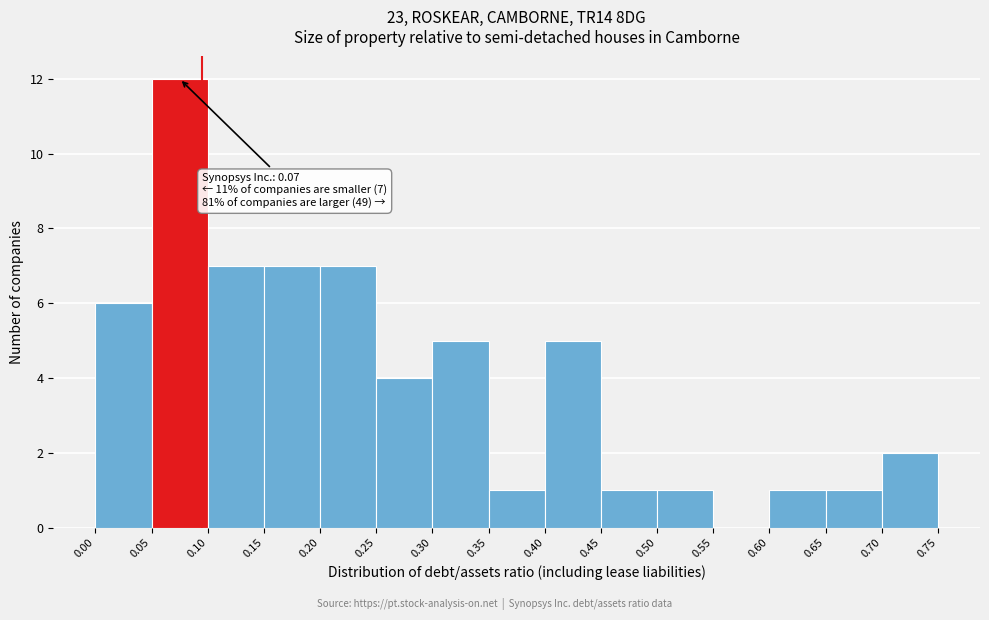

Over which range of the x-axis is the bar tallest?

0.05 to 0.10